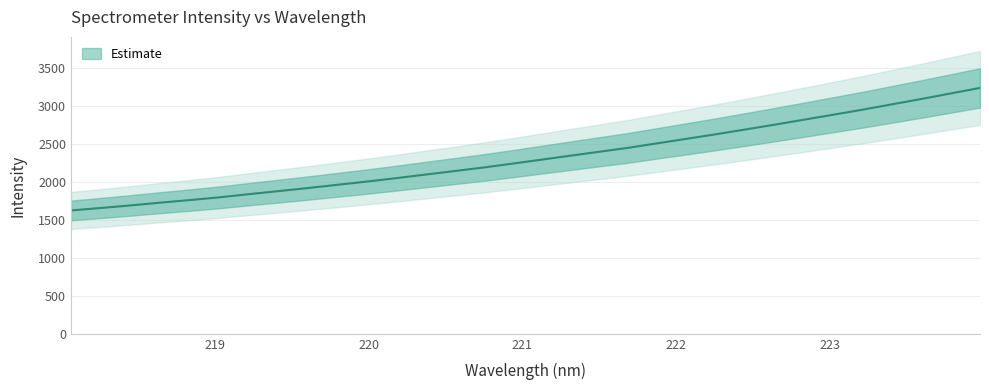

Reading left to right, extract all data points from this chart.

1621.6	1653.4	1686.4	1722.6	1756.2	1791.7	1833.0	1872.7	1912.9	1955.2	1997.7	2042.0	2089.3	2135.9	2183.0	2234.1	2287.1	2340.0	2392.4	2444.9	2504.7	2564.0	2623.7	2686.3	2749.6	2814.8	2880.4	2946.5	3016.7	3086.8	3159.4	3232.1